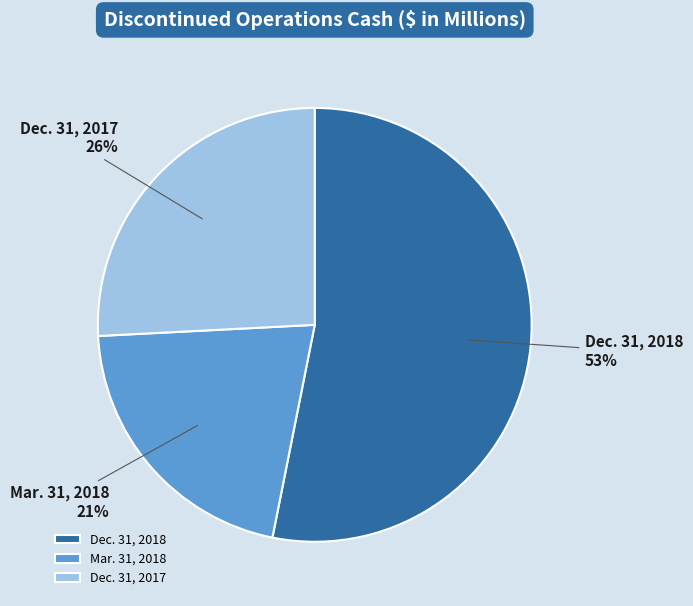

Approximately how many times larger is the value at Mar. 31, 2018 compared to Dec. 31, 2017?

0.8